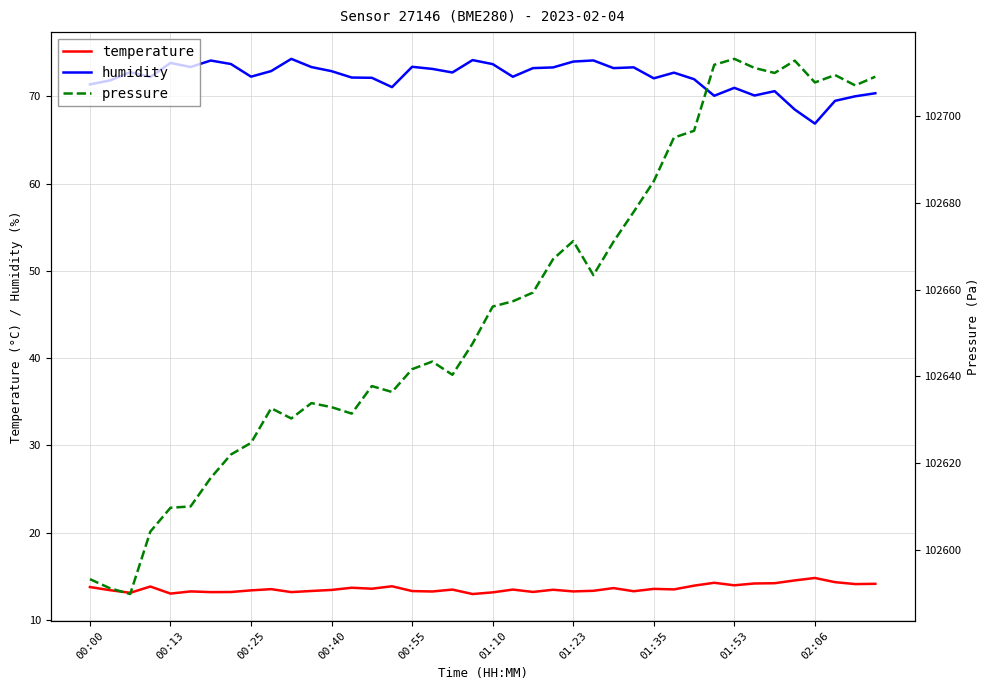

True or false: temperature and humidity cross at least once.

False